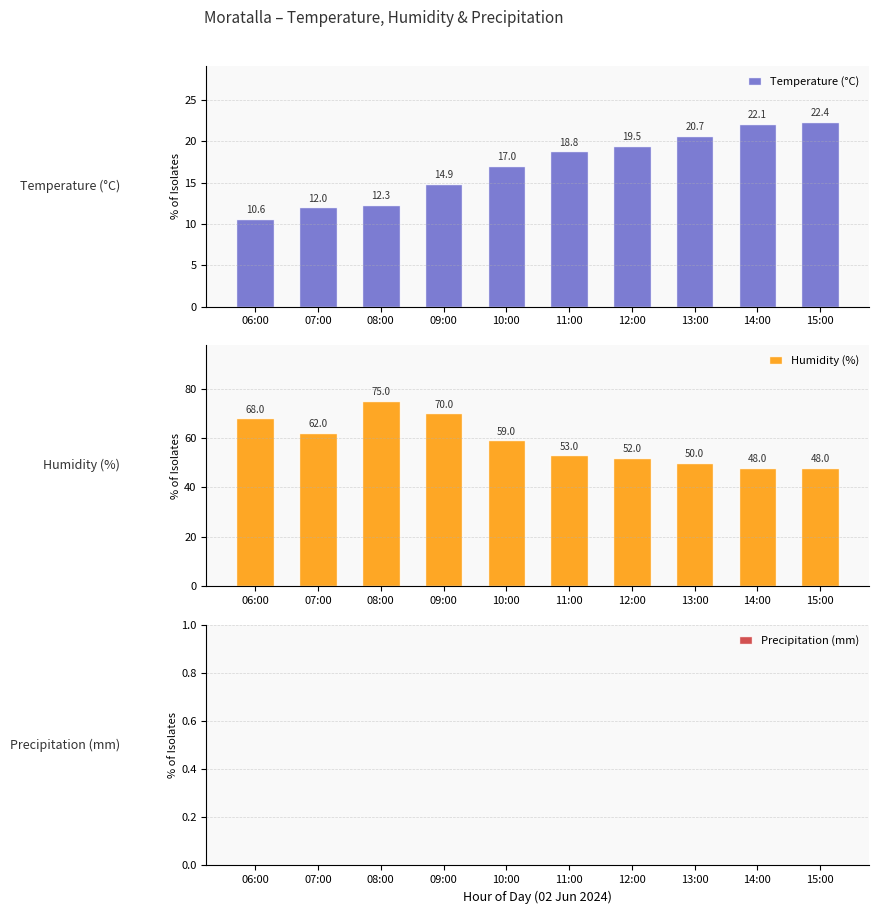

What are all the series names shown in the legend?

Temperature (°C), Humidity (%), Precipitation (mm)